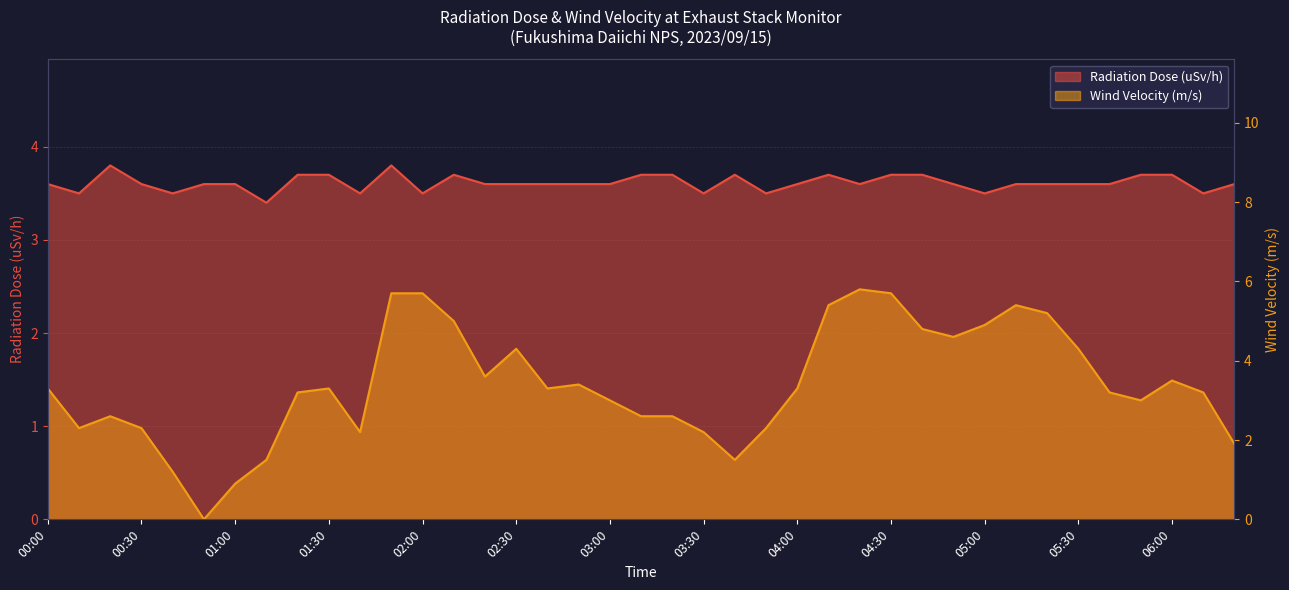

At how many categories does at least one series exceed 3?

39